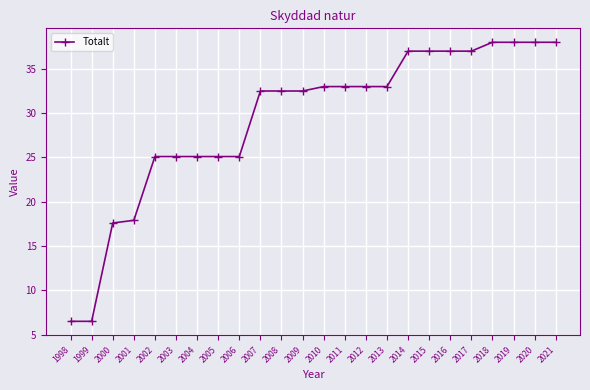

How many values are below 33?

12